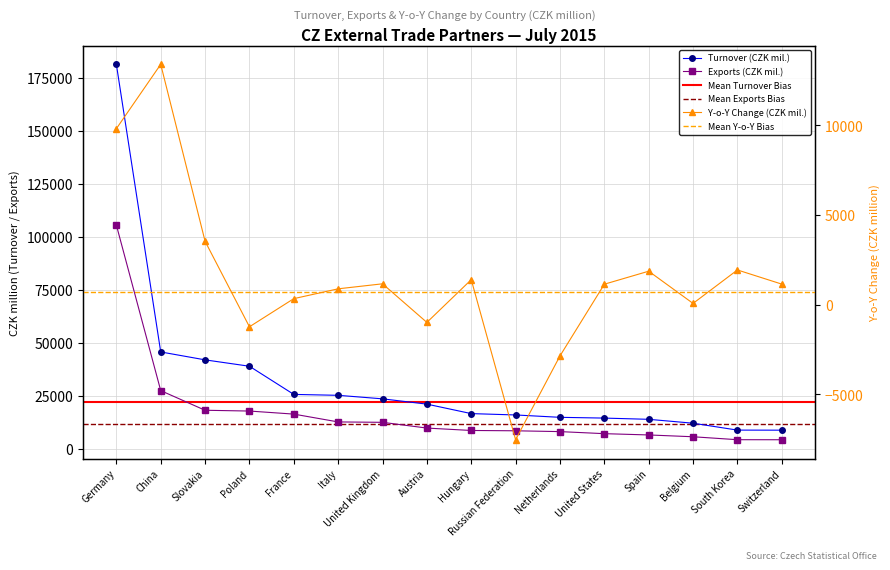

True or false: Y-o-y Change and Turnover (CZK mil.) intersect in this chart.

False